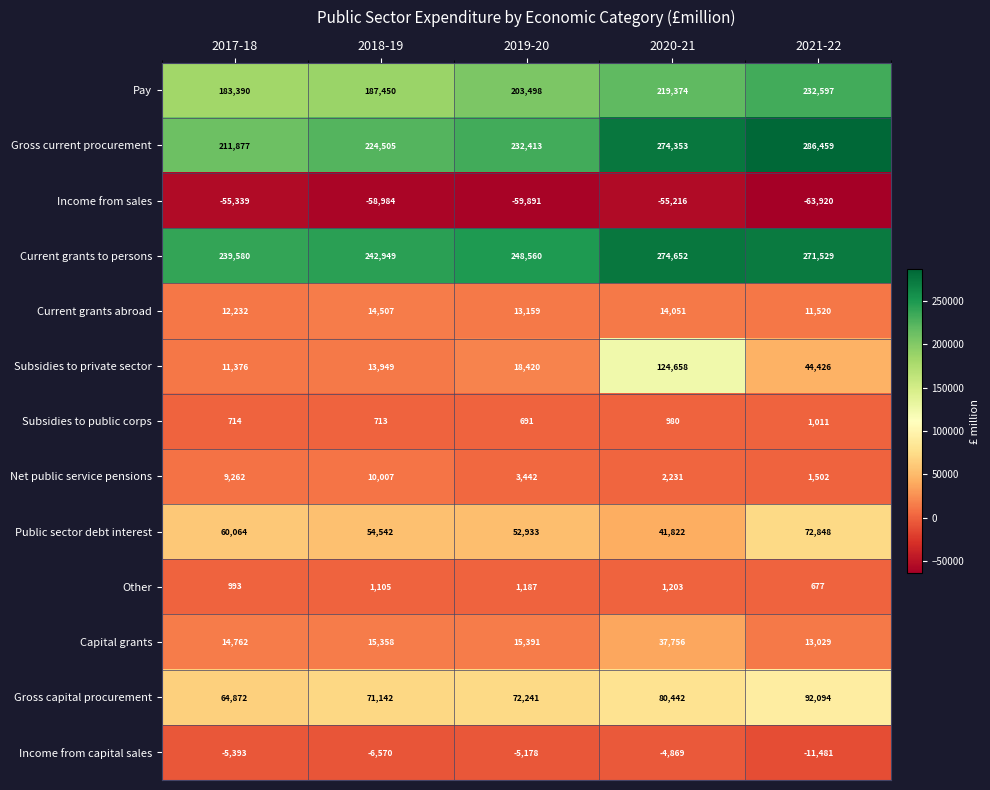

The value of Net public service pensions at 2021-22 is 1502. True or false?

True